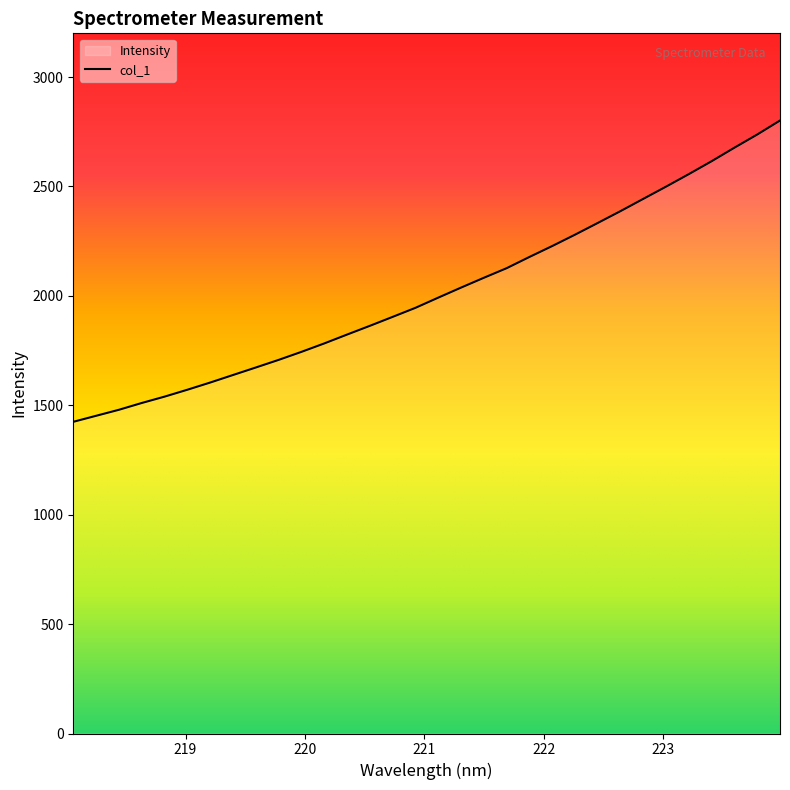

What is the greatest value displayed?

2801.5